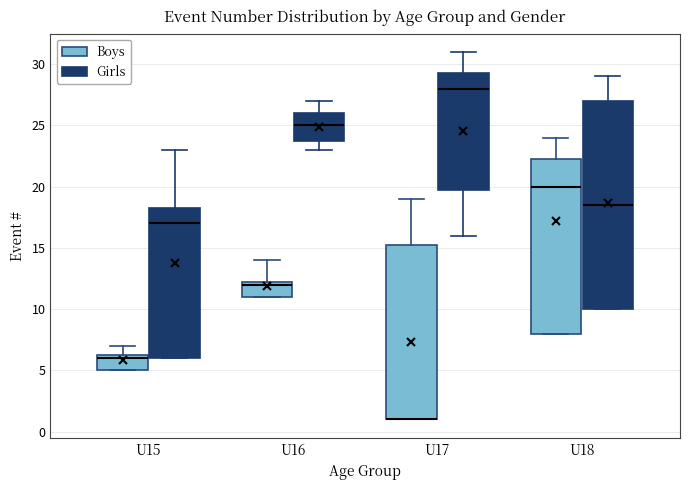

Reading left to right, transcribe this box plot: for each box, give where its median line is, the range the box spans, and where its two whiskers end, as read against the y-axis. The values are not printed on the chart, so give them approximately, as read against the axis.

U15 (Boys): median 6.0, box 5.0 to 6.5, whiskers 5.0 to 7.0
U15 (Girls): median 17.0, box 6.0 to 18.5, whiskers 6.0 to 23.0
U16 (Boys): median 12.0, box 11.0 to 12.5, whiskers 11.0 to 14.0
U16 (Girls): median 25.0, box 24.0 to 26.0, whiskers 23.0 to 27.0
U17 (Boys): median 1.0 (drawn on the box's lower edge), box 1.0 to 15.5, whiskers 1.0 to 19.0
U17 (Girls): median 28.0, box 20.0 to 29.5, whiskers 16.0 to 31.0
U18 (Boys): median 20.0, box 8.0 to 22.5, whiskers 8.0 to 24.0
U18 (Girls): median 18.5, box 10.0 to 27.0, whiskers 10.0 to 29.0